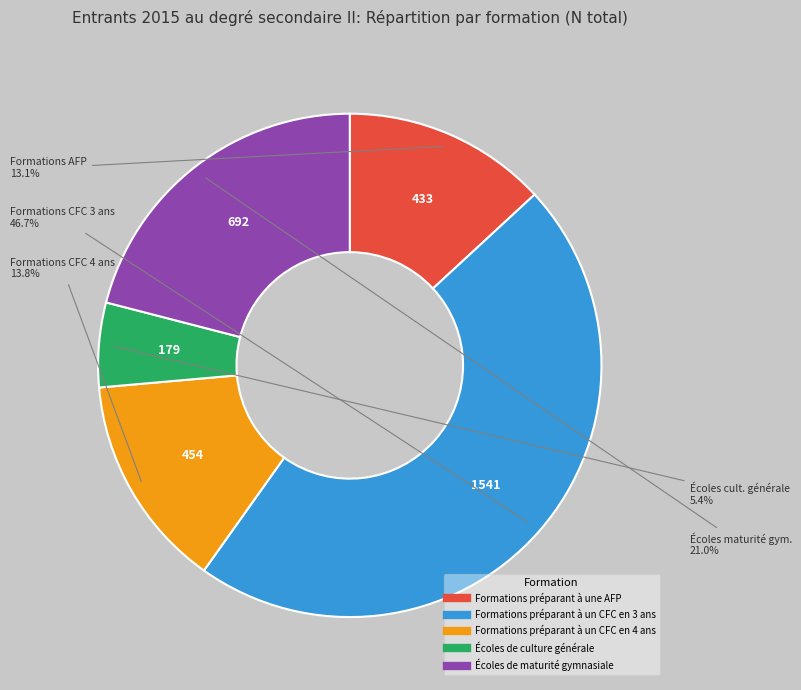

The Formations préparant à un CFC en 3 ans slice represents 47% of the pie. True or false?

True